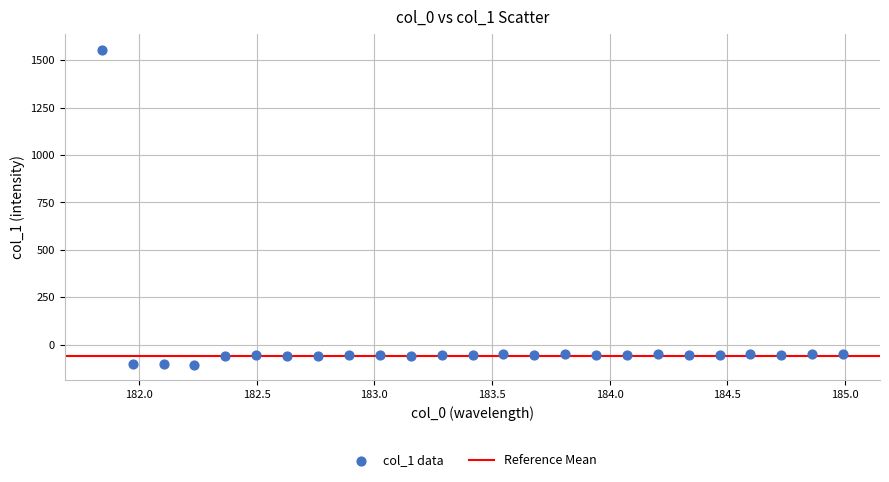

What is the range of X values (max minus min)?

3.1